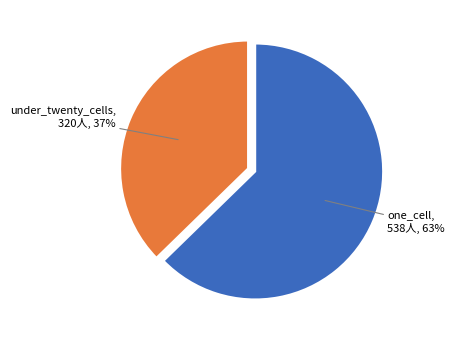

To the nearest percent, what is the average slice percentage?

50%